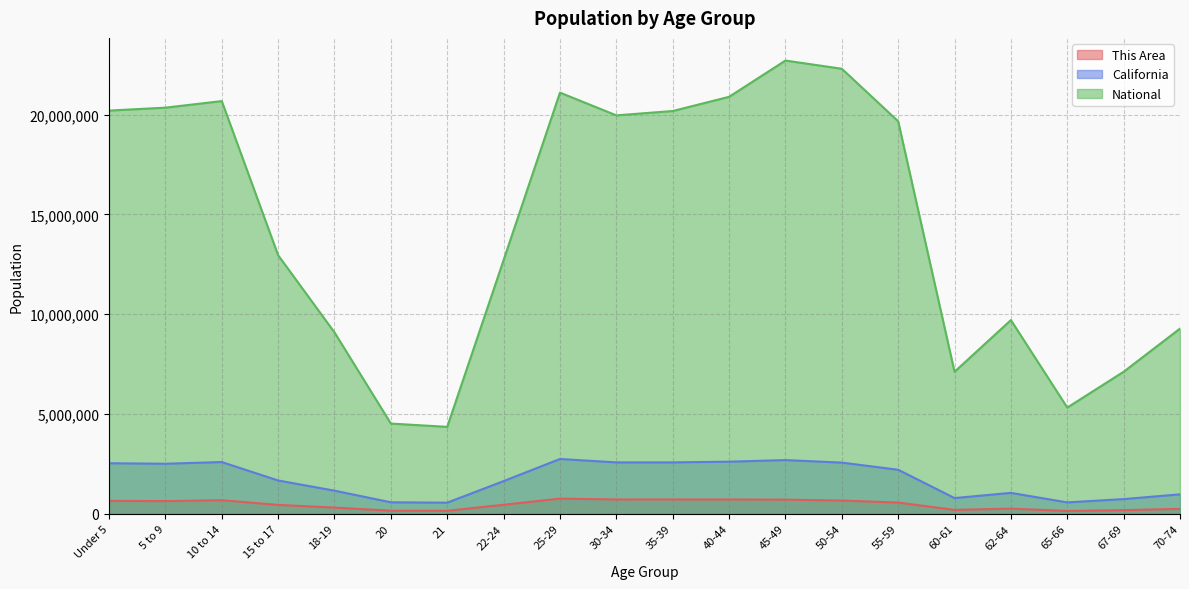

How many values in the This Area series are below 560920?

10